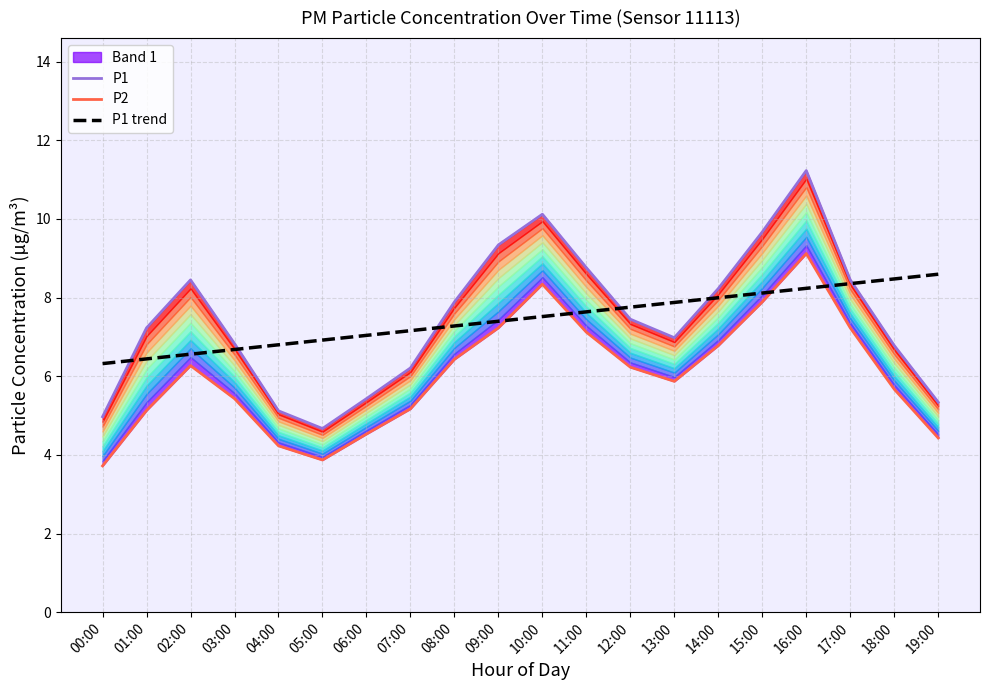

What position from the left is 00:00?

1